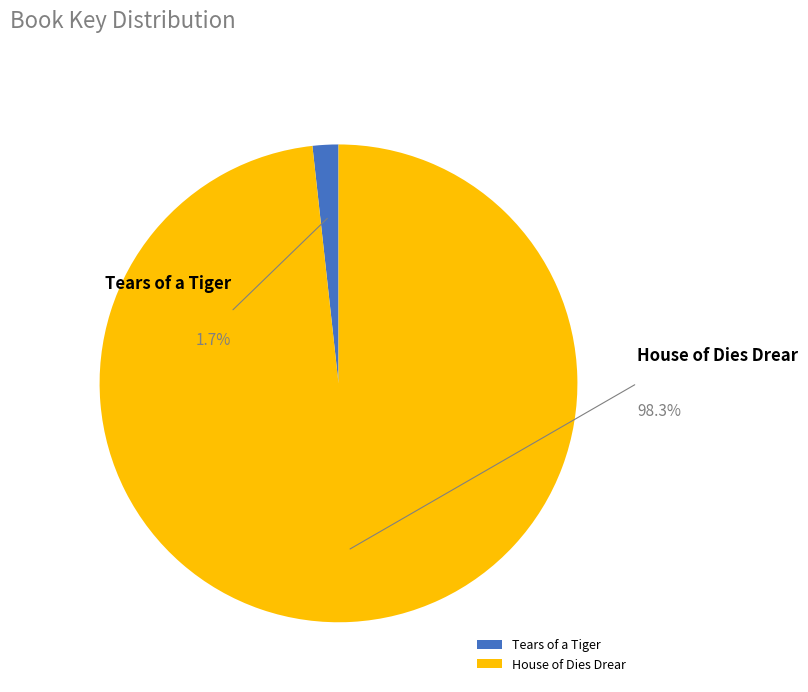

Which category has the smallest portion of the pie?

Tears of a Tiger